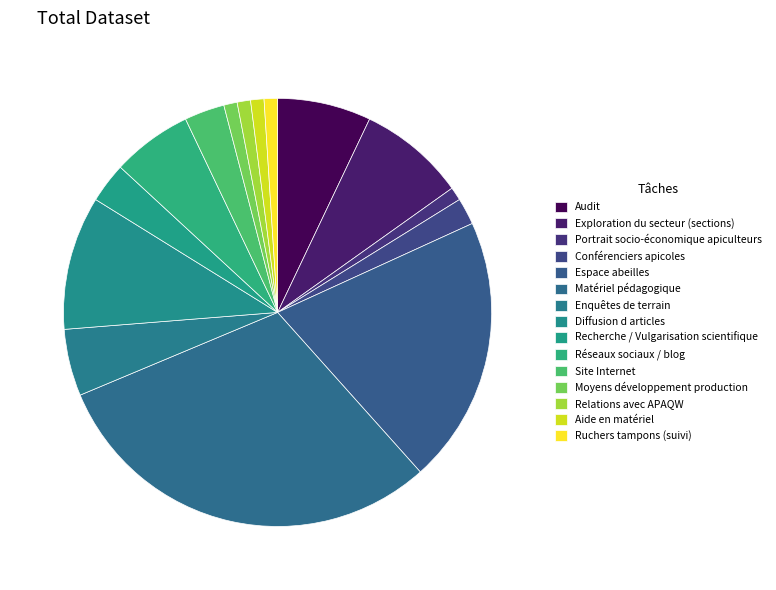

Count the number of slices in the pie.

15